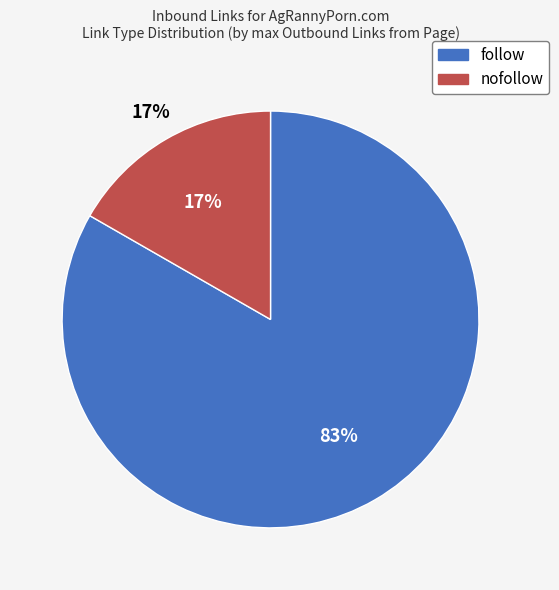

To the nearest percent, what portion does follow represent?

83%